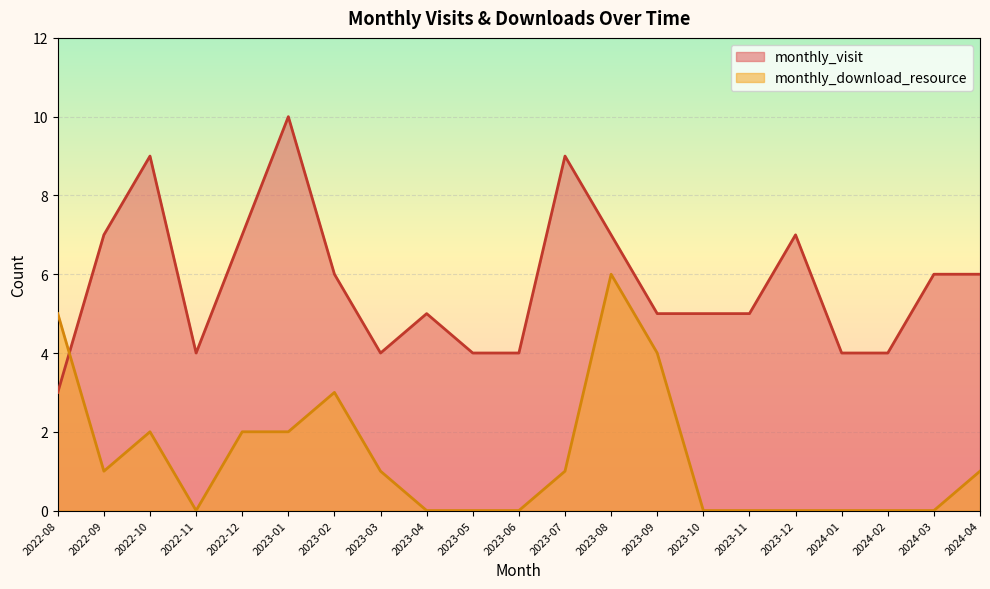

Reading left to right, list all the values displayed in this chart.

monthly_visit: 2022-08=3	2022-09=7	2022-10=9	2022-11=4	2022-12=7	2023-01=10	2023-02=6	2023-03=4	2023-04=5	2023-05=4	2023-06=4	2023-07=9	2023-08=7	2023-09=5	2023-10=5	2023-11=5	2023-12=7	2024-01=4	2024-02=4	2024-03=6	2024-04=6
monthly_download_resource: 2022-08=5	2022-09=1	2022-10=2	2022-11=0	2022-12=2	2023-01=2	2023-02=3	2023-03=1	2023-04=0	2023-05=0	2023-06=0	2023-07=1	2023-08=6	2023-09=4	2023-10=0	2023-11=0	2023-12=0	2024-01=0	2024-02=0	2024-03=0	2024-04=1